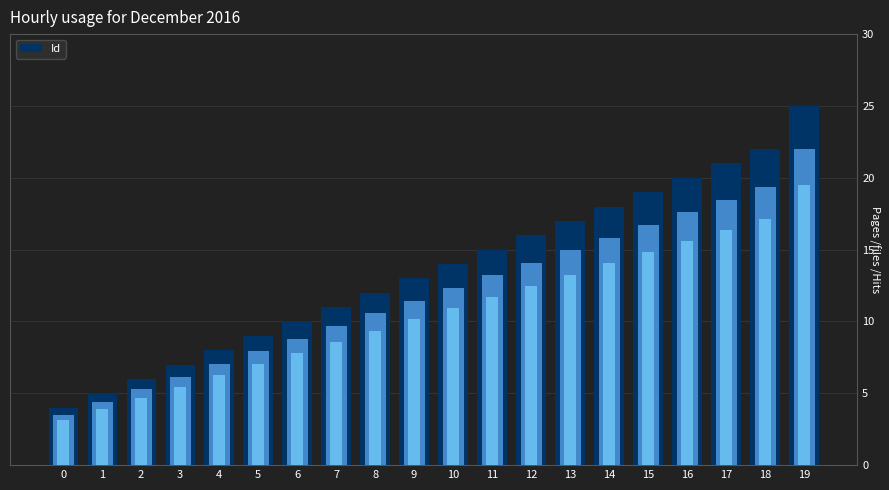

Are the bars grouped side by side (vs. stacked)?

No